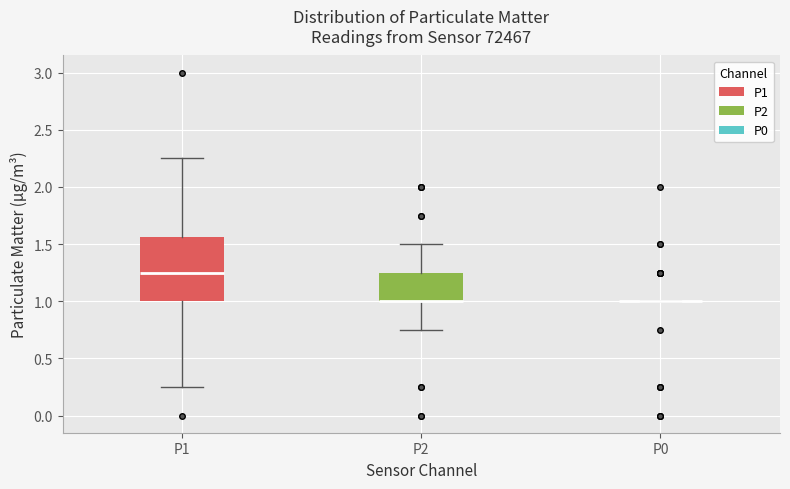

Reading left to right, transcribe this box plot: for each box, give where its median line is, the range the box spans, and where its two whiskers end, as read against the y-axis. The values are not printed on the chart, so give them approximately, as read against the axis.

P1: median 1.25, box 1.00 to 1.55, whiskers 0.25 to 2.25
P2: median 1.00 (drawn on the box's lower edge), box 1.00 to 1.25, whiskers 0.75 to 1.50
P0: box collapsed to a line at 1.00, whiskers 1.00 to 1.00